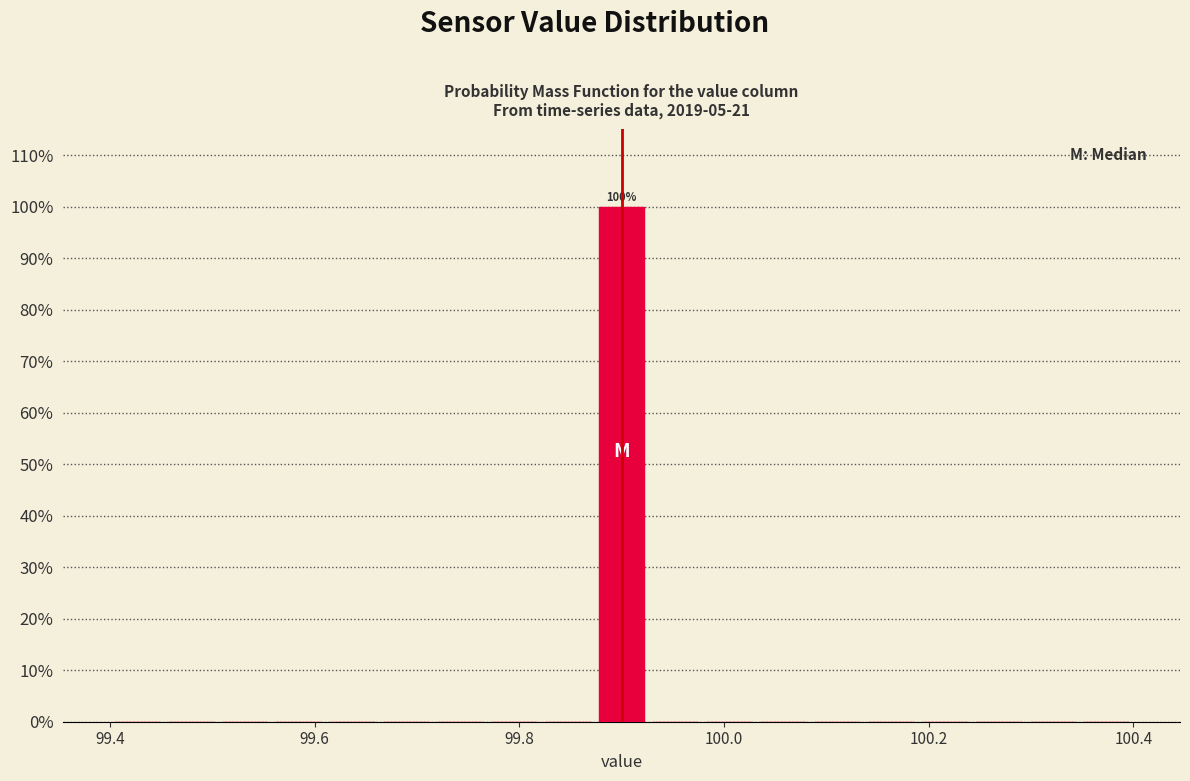

Read against the x-axis, roughly where is the centre of the tallest bar?

99.90